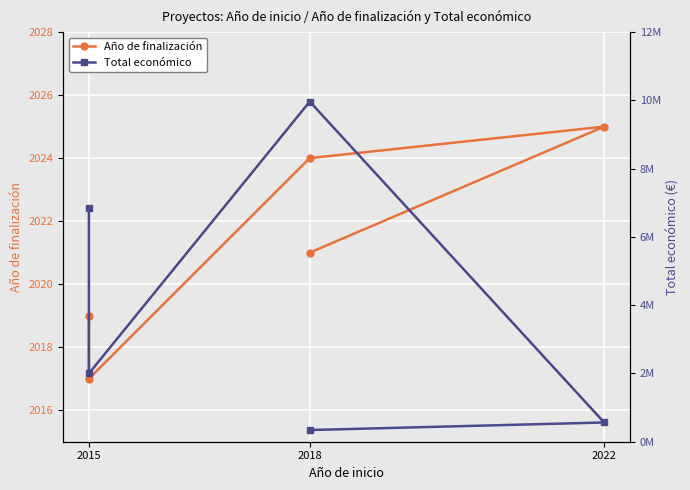

Does the chart display data point markers on the line(s)?

Yes